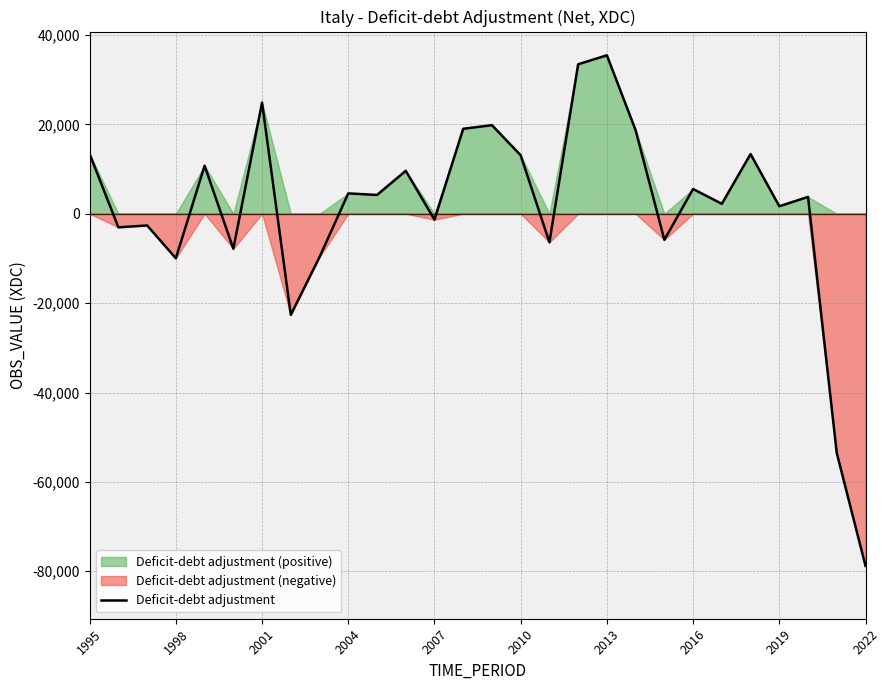

How many data points are above 4202?

14